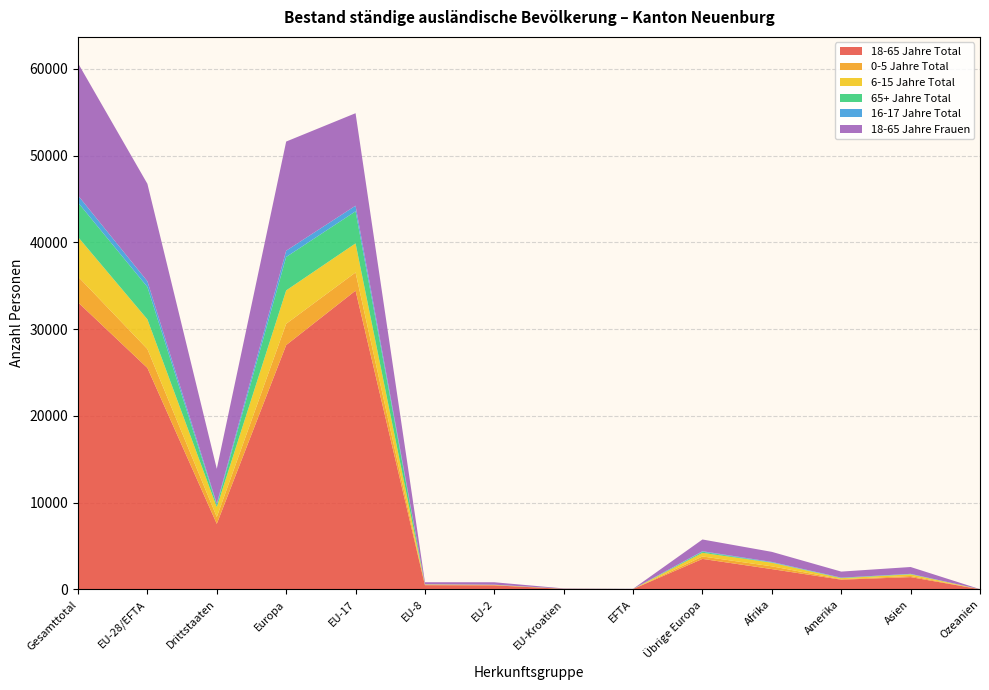

Reading left to right, what are all the values shown in this chart?

18-65 Jahre Total: Gesamttotal=33090	EU-28/EFTA=25531	Drittstaaten=7559	Europa=28165	EU-17=34442	EU-8=494	EU-2=472	EU-Kroatien=70	EFTA=46	Übrige Europa=3521	Afrika=2345	Amerika=1126	Asien=1422	Ozeanien=20
0-5 Jahre Total: Gesamttotal=2970	EU-28/EFTA=2176	Drittstaaten=794	Europa=2457	EU-17=2095	EU-8=38	EU-2=37	EU-Kroatien=3	EFTA=3	Übrige Europa=281	Afrika=319	Amerika=58	Asien=134	Ozeanien=1
6-15 Jahre Total: Gesamttotal=4562	EU-28/EFTA=3424	Drittstaaten=1138	Europa=3844	EU-17=3351	EU-8=46	EU-2=23	EU-Kroatien=2	EFTA=2	Übrige Europa=420	Afrika=418	Amerika=111	Asien=186	Ozeanien=3
65+ Jahre Total: Gesamttotal=3969	EU-28/EFTA=3731	Drittstaaten=238	Europa=3856	EU-17=3697	EU-8=12	EU-2=6	EU-Kroatien=11	EFTA=5	Übrige Europa=125	Afrika=33	Amerika=46	Asien=33	Ozeanien=1
16-17 Jahre Total: Gesamttotal=824	EU-28/EFTA=662	Drittstaaten=162	Europa=723	EU-17=648	EU-8=4	EU-2=10	EU-Kroatien=0	EFTA=0	Übrige Europa=61	Afrika=56	Amerika=19	Asien=25	Ozeanien=0
18-65 Jahre Frauen: Gesamttotal=15240	EU-28/EFTA=11229	Drittstaaten=4011	Europa=12580	EU-17=10658	EU-8=239	EU-2=280	EU-Kroatien=33	EFTA=19	Übrige Europa=1351	Afrika=1161	Amerika=698	Asien=787	Ozeanien=9